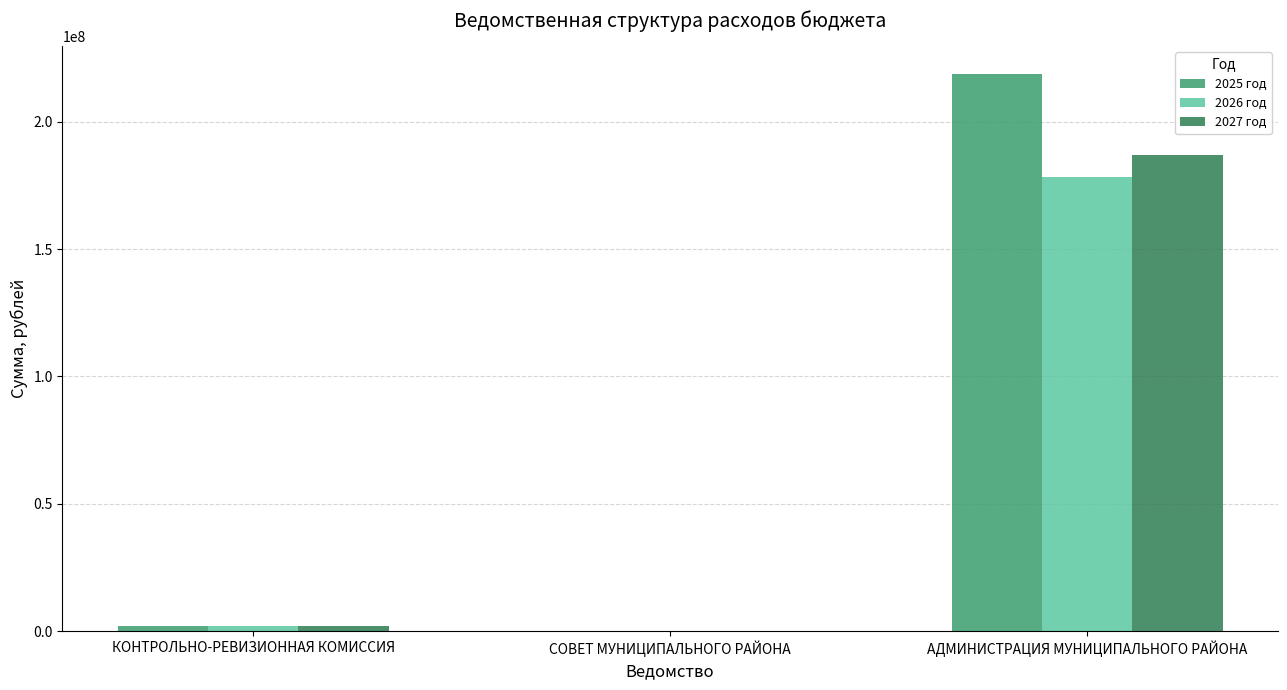

What is the highest value of the 2025 год series?

218679182.5